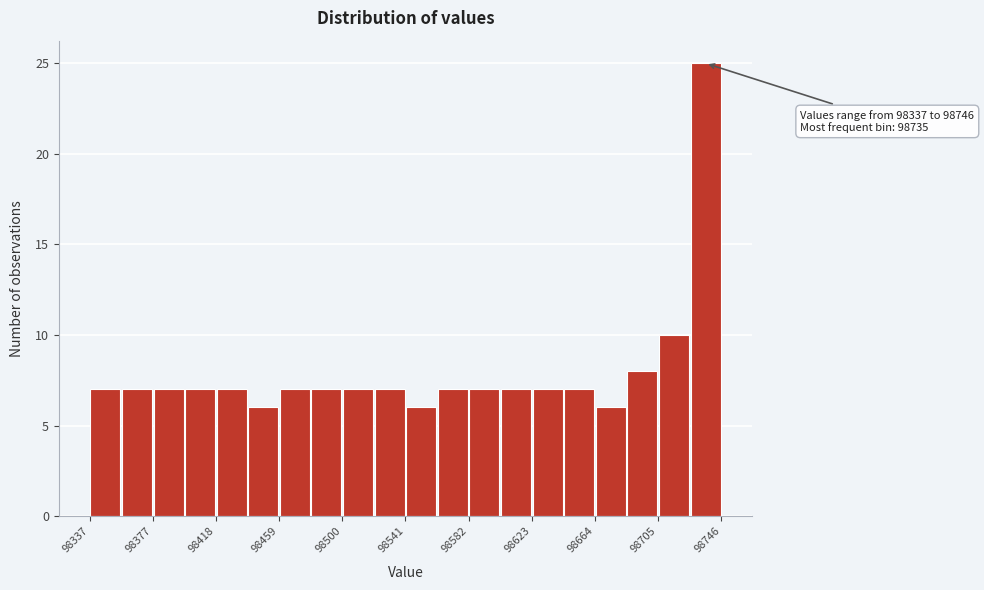

Which range on the x-axis has the tallest bar?

98725 to 98745